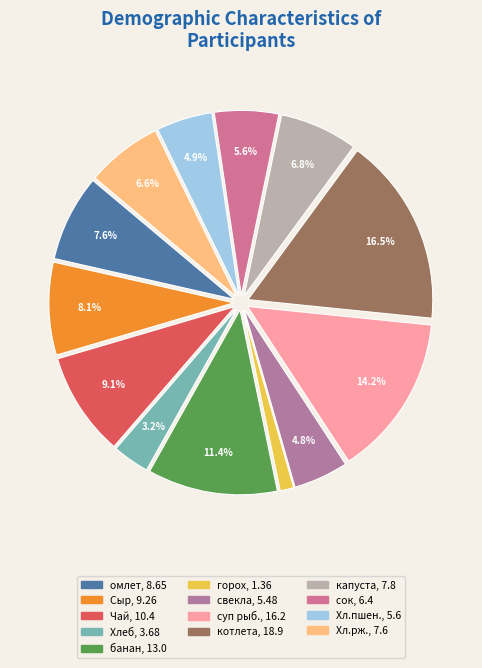

How many segments does this pie chart have?

13